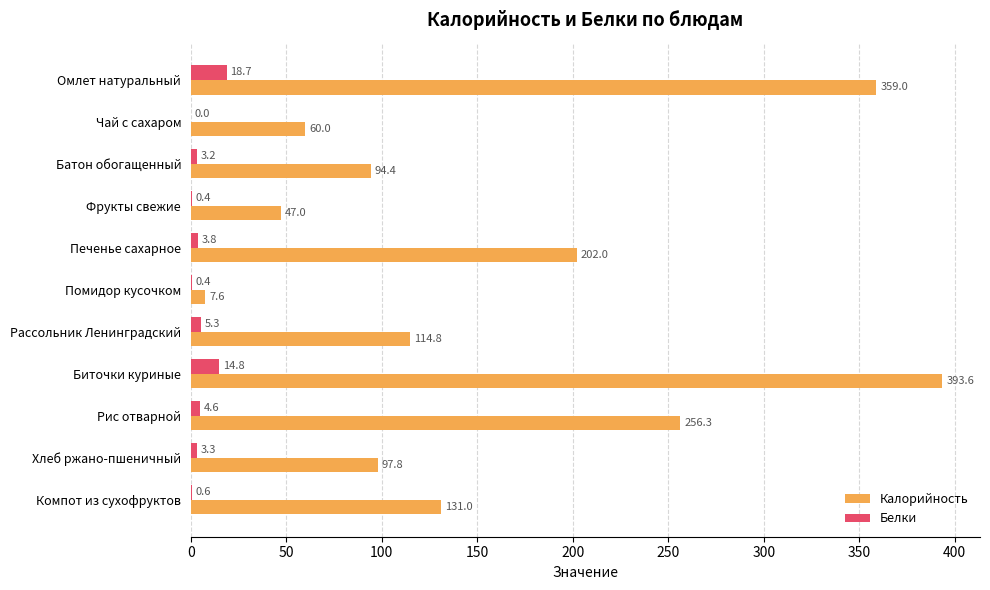

Is it true that Калорийность equals 89.0 at Компот из сухофруктов?

False